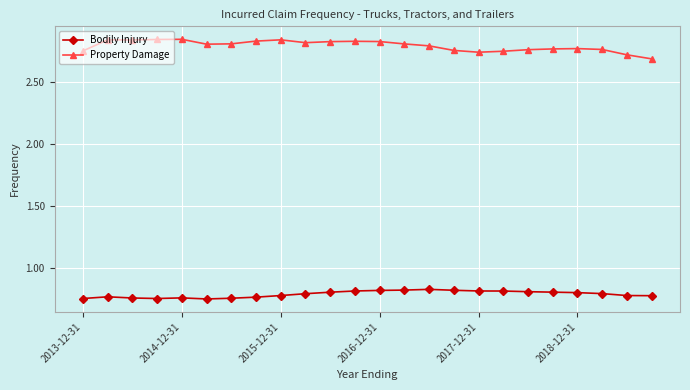

True or false: Property Damage and Bodily Injury intersect in this chart.

False